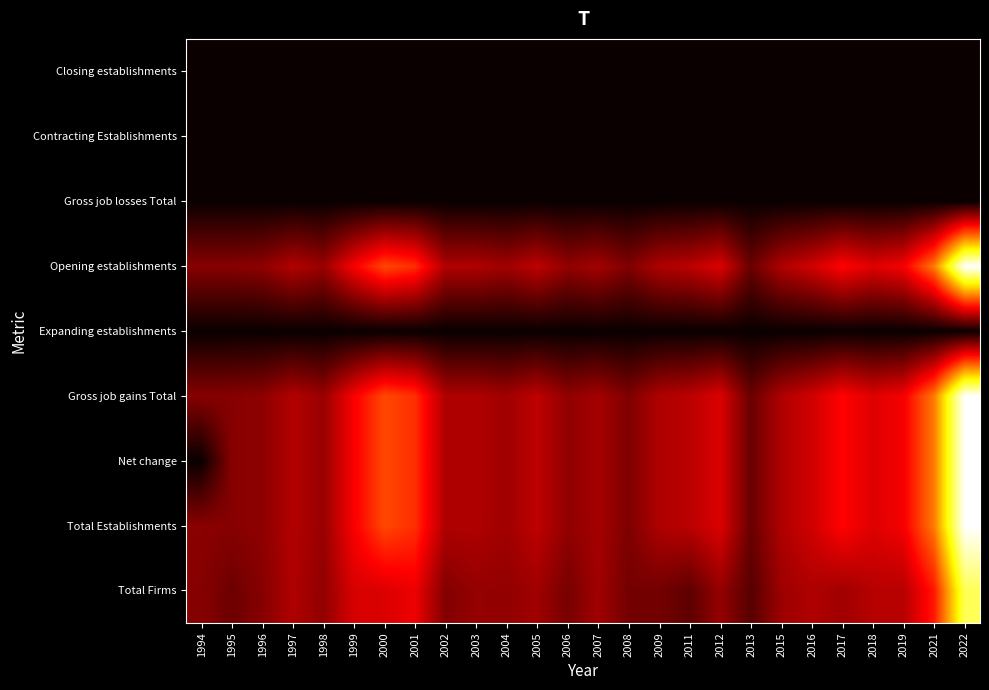

Reading left to right, what are all the values shown in this chart?

Total Firms: 1994=34	1995=27	1996=34	1997=45	1998=37	1999=56	2000=57	2001=62	2002=33	2003=38	2004=37	2005=41	2006=30	2007=41	2008=29	2009=29	2011=23	2012=38	2013=21	2015=40	2016=45	2017=41	2018=47	2019=47	2021=73	2022=151
Total Establishments: 1994=35	1995=34	1996=36	1997=46	1998=39	1999=65	2000=86	2001=79	2002=45	2003=45	2004=41	2005=49	2006=37	2007=42	2008=32	2009=45	2011=48	2012=57	2013=26	2015=45	2016=54	2017=67	2018=58	2019=64	2021=100	2022=182
Net change: 1994=0	1995=34	1996=36	1997=46	1998=39	1999=65	2000=86	2001=79	2002=45	2003=45	2004=41	2005=49	2006=37	2007=42	2008=32	2009=45	2011=48	2012=57	2013=26	2015=45	2016=54	2017=67	2018=58	2019=64	2021=100	2022=182
Gross job gains Total: 1994=34	1995=34	1996=36	1997=46	1998=39	1999=65	2000=86	2001=79	2002=45	2003=45	2004=41	2005=49	2006=37	2007=42	2008=32	2009=45	2011=48	2012=57	2013=26	2015=45	2016=54	2017=67	2018=58	2019=64	2021=100	2022=182
Expanding establishments: 1994=0	1995=0	1996=0	1997=0	1998=0	1999=0	2000=0	2001=0	2002=0	2003=0	2004=0	2005=0	2006=0	2007=0	2008=0	2009=0	2011=0	2012=0	2013=0	2015=0	2016=0	2017=0	2018=0	2019=0	2021=0	2022=0
Opening establishments: 1994=34	1995=34	1996=36	1997=46	1998=39	1999=65	2000=86	2001=79	2002=45	2003=45	2004=41	2005=49	2006=37	2007=42	2008=32	2009=45	2011=48	2012=57	2013=26	2015=45	2016=54	2017=67	2018=58	2019=64	2021=100	2022=182
Gross job losses Total: 1994=0	1995=0	1996=0	1997=0	1998=0	1999=0	2000=0	2001=0	2002=0	2003=0	2004=0	2005=0	2006=0	2007=0	2008=0	2009=0	2011=0	2012=0	2013=0	2015=0	2016=0	2017=0	2018=0	2019=0	2021=0	2022=0
Contracting Establishments: 1994=0	1995=0	1996=0	1997=0	1998=0	1999=0	2000=0	2001=0	2002=0	2003=0	2004=0	2005=0	2006=0	2007=0	2008=0	2009=0	2011=0	2012=0	2013=0	2015=0	2016=0	2017=0	2018=0	2019=0	2021=0	2022=0
Closing establishments: 1994=0	1995=0	1996=0	1997=0	1998=0	1999=0	2000=0	2001=0	2002=0	2003=0	2004=0	2005=0	2006=0	2007=0	2008=0	2009=0	2011=0	2012=0	2013=0	2015=0	2016=0	2017=0	2018=0	2019=0	2021=0	2022=0